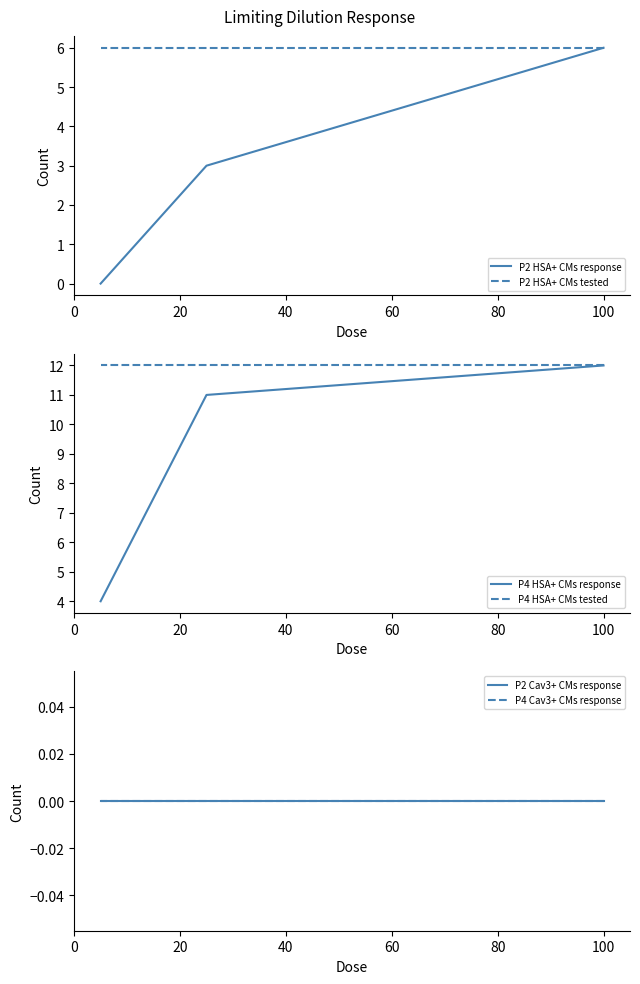

What are all the series names shown in the legend?

P2 HSA+ CMs response, P2 HSA+ CMs tested, P4 HSA+ CMs response, P4 HSA+ CMs tested, P2 Cav3+ CMs response, P4 Cav3+ CMs response